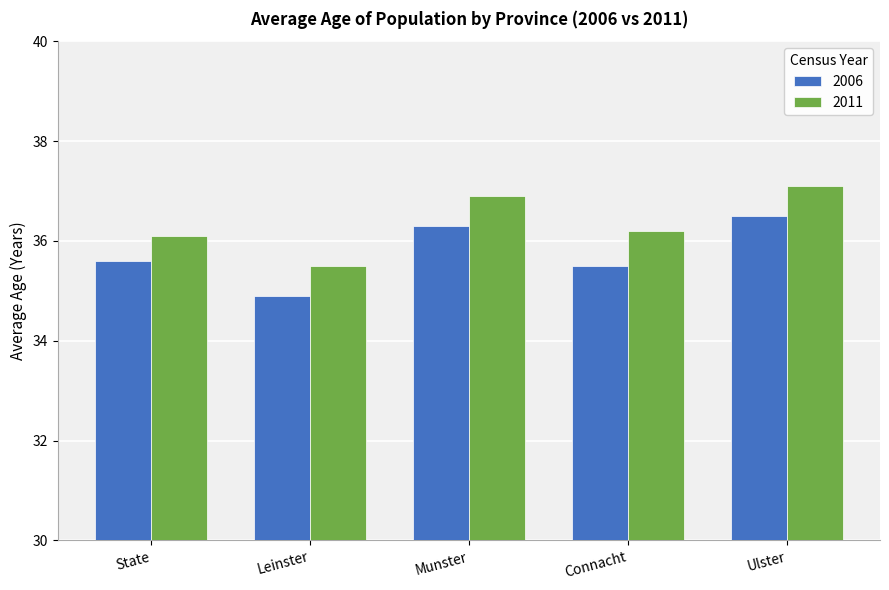

What is the difference between the 2011 values at State and Ulster?

1.0